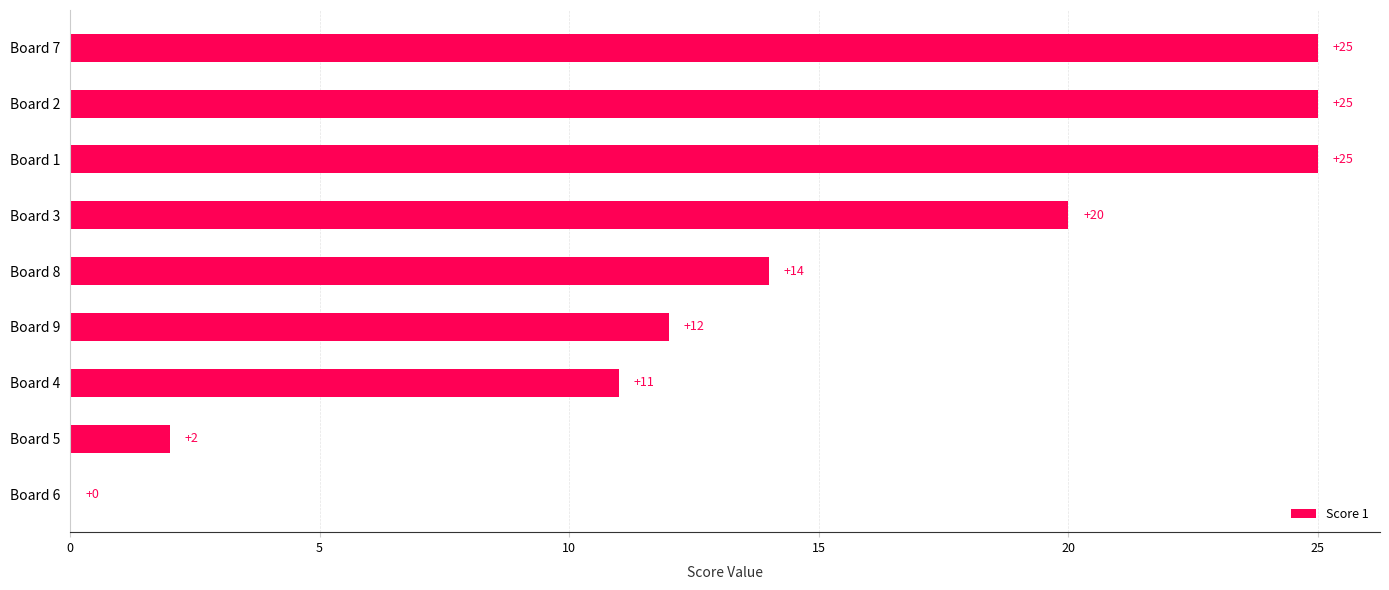

True or false: the data shows 3 at Board 5.

False